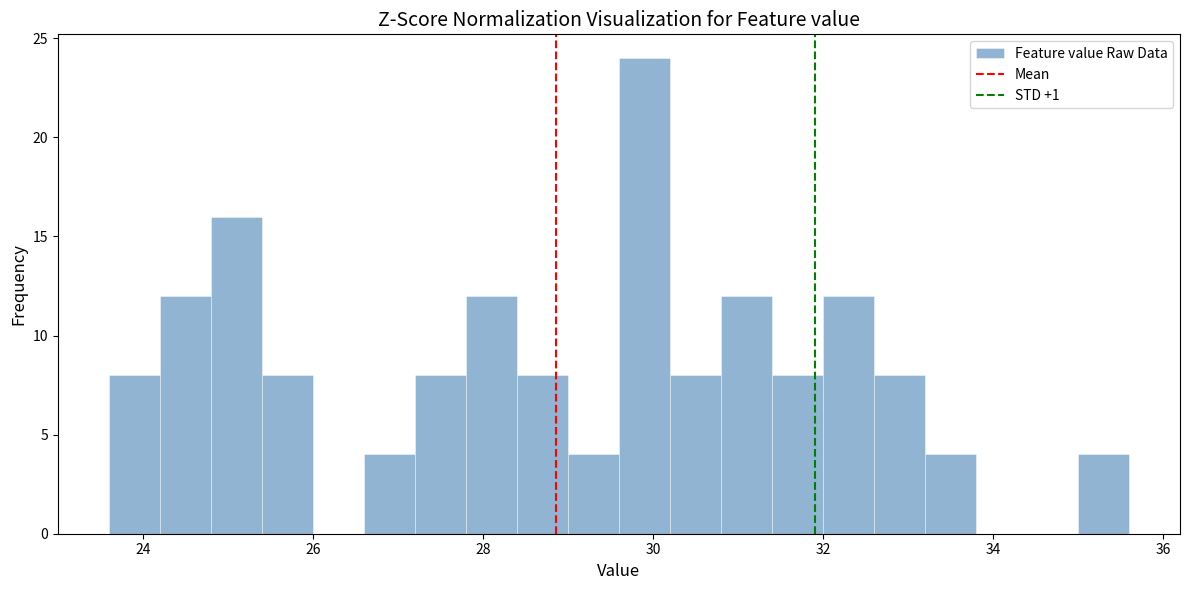

Around what value on the x-axis is the tallest bar? Give the approximate position of its centre, as read against the axis.

30.0